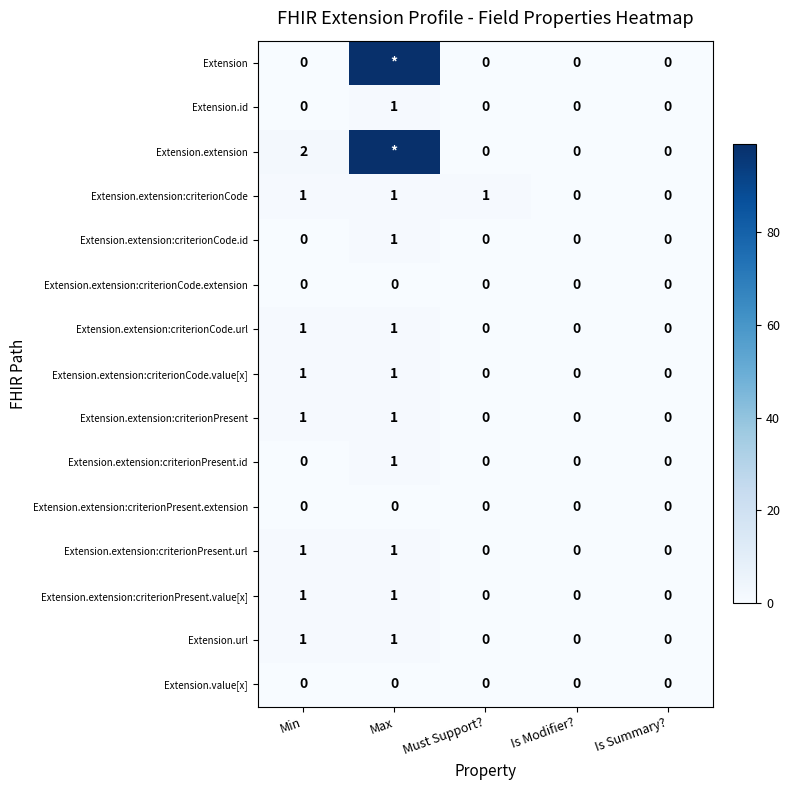

At how many categories does at least one series exceed 52?

1